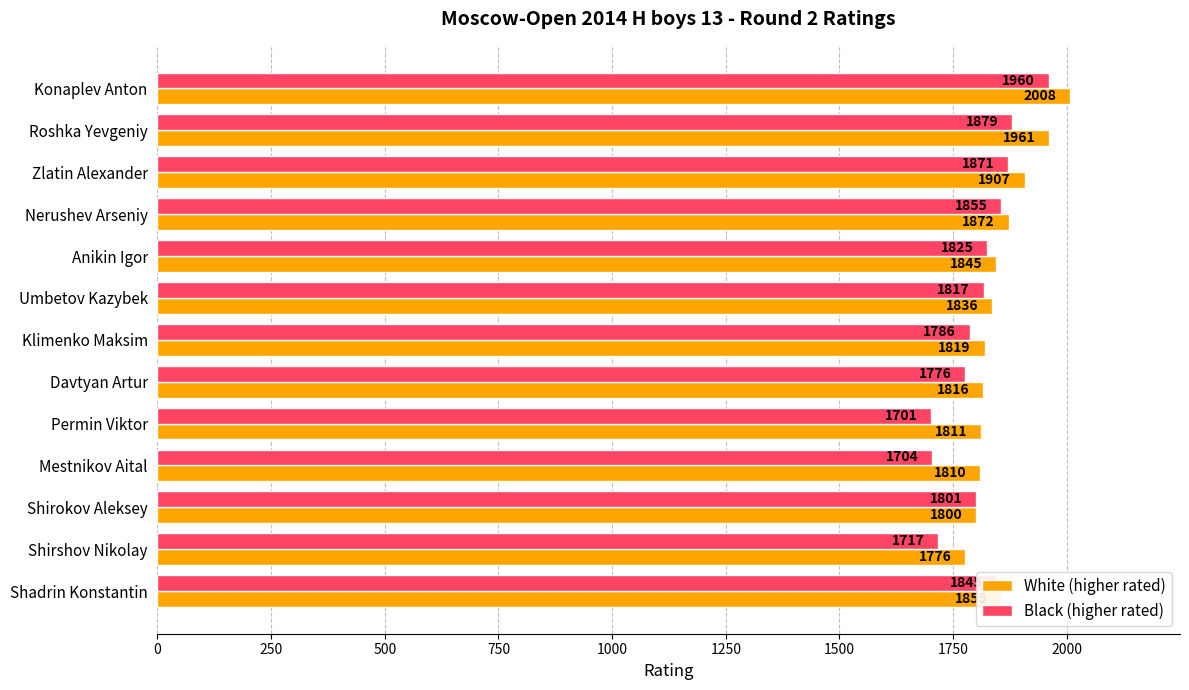

Count the number of data series in this chart.

2